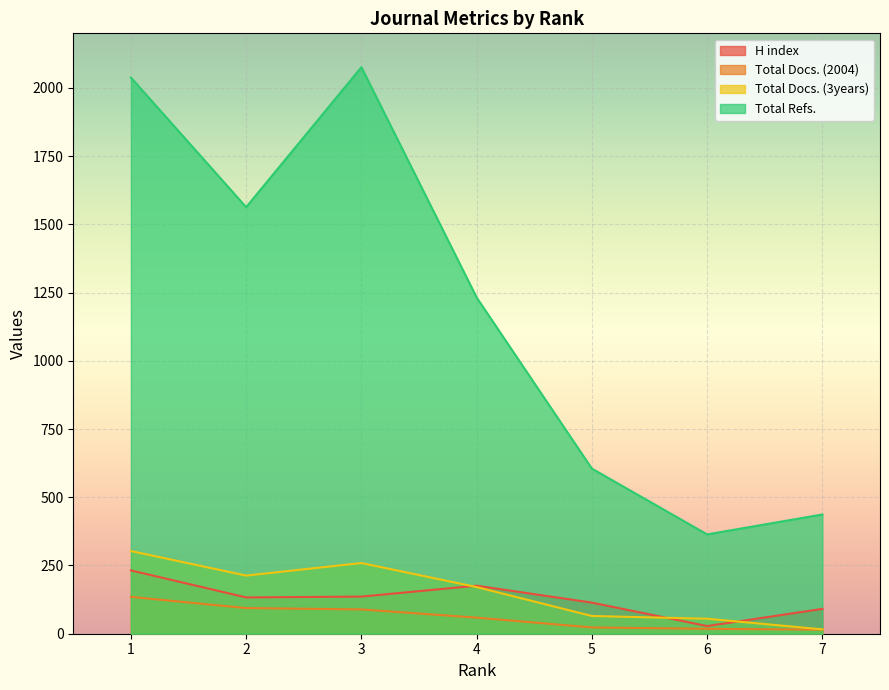

True or false: Total Docs. (2004) and Total Refs. cross at least once.

False